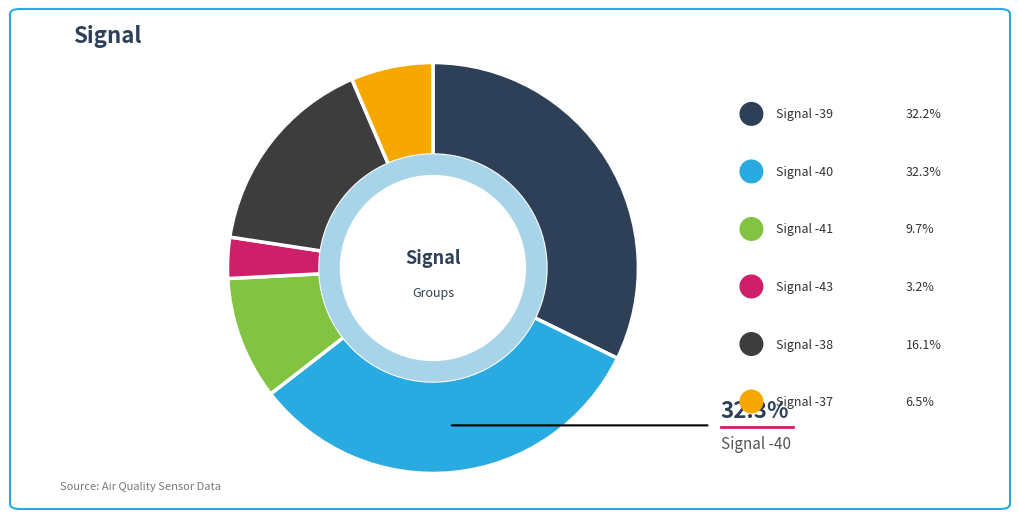

Is there a majority slice in this chart?

No